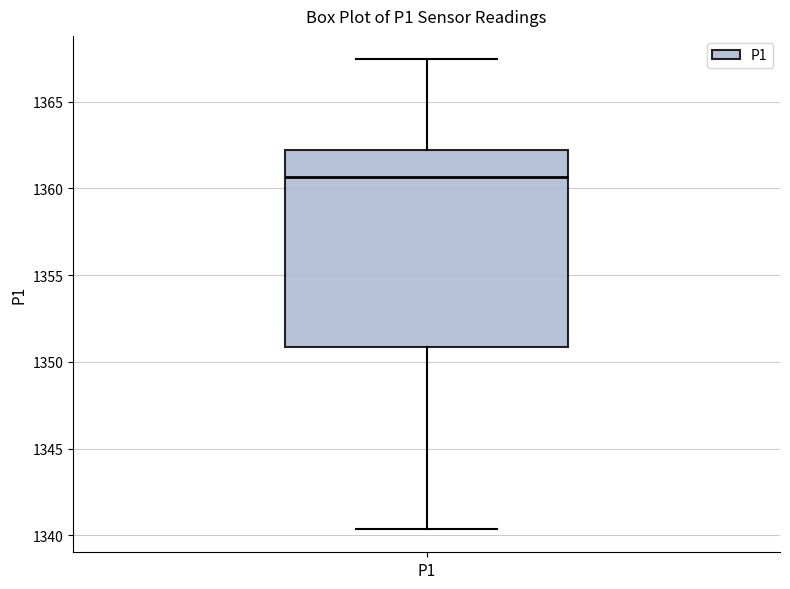

Where is the lower edge of the box for P1 on the y-axis? The values are not printed on the chart, so give them approximately, as read against the axis.

1351.0